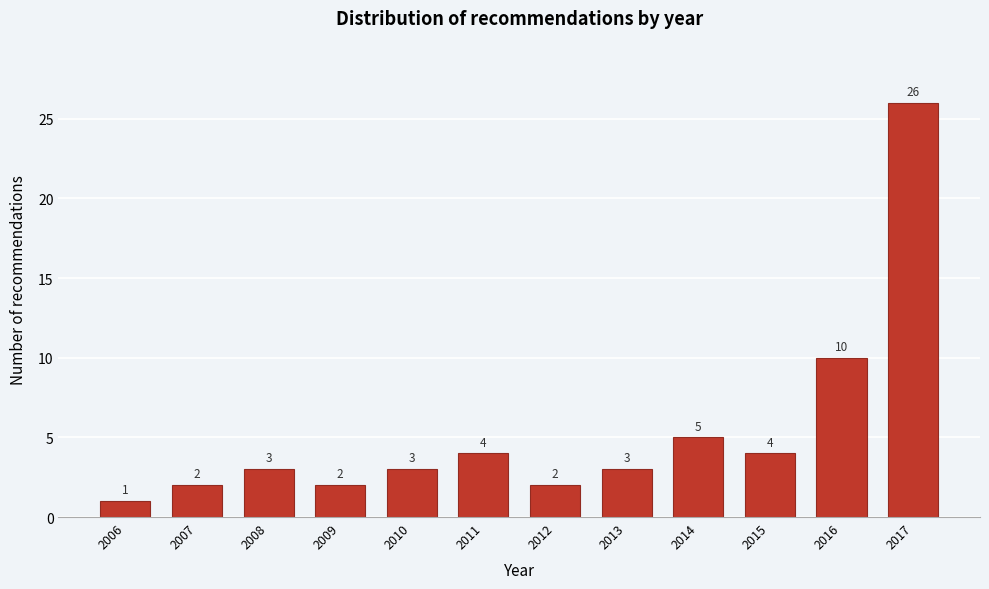

Reading right to left, list all the values displayed in this chart.

2017=26	2016=10	2015=4	2014=5	2013=3	2012=2	2011=4	2010=3	2009=2	2008=3	2007=2	2006=1